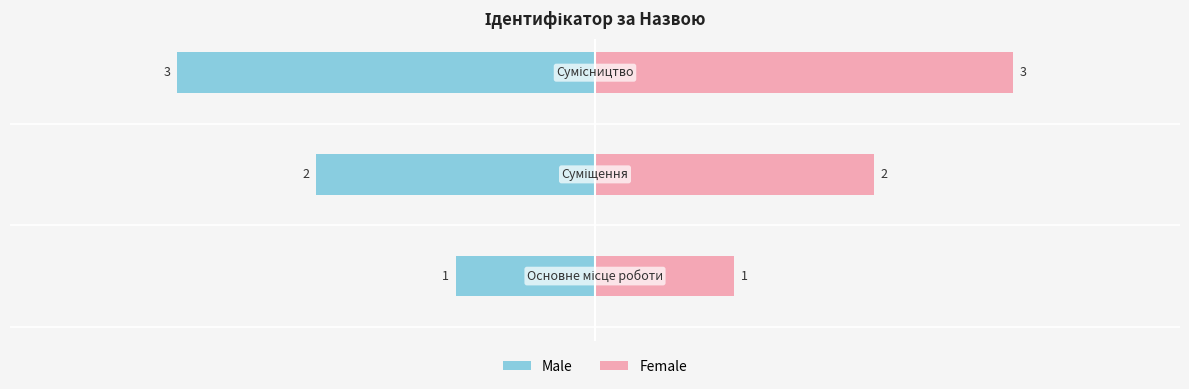

Is the value of Male at 0 greater than the value of Female at 1?

No